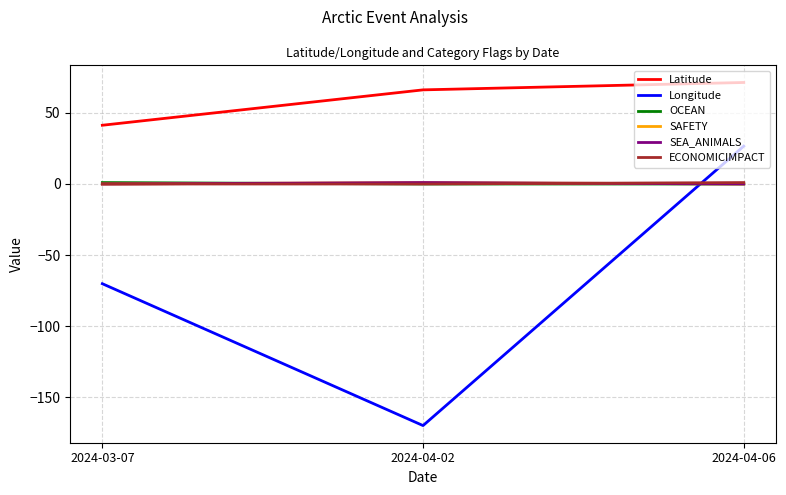

Is it true that ECONOMICIMPACT equals 0.0 at 2024-03-07?

True